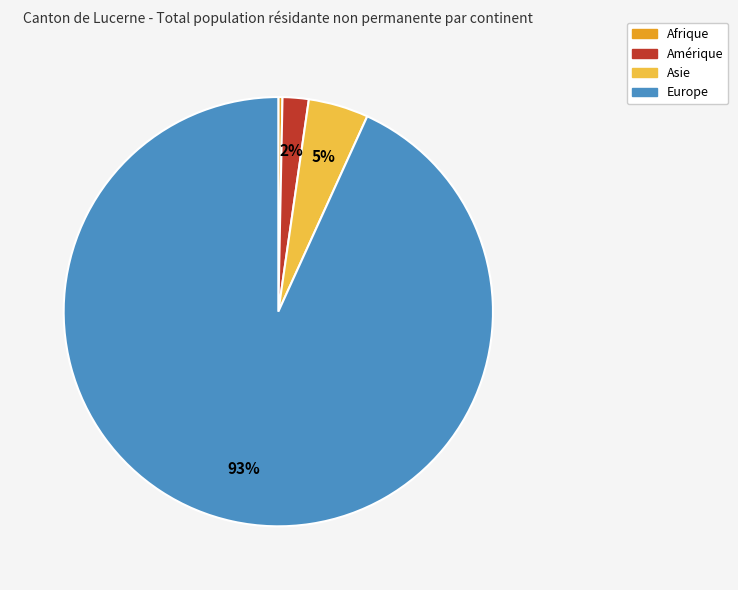

To the nearest percent, what is the difference between the Europe and Amérique slice percentages?

91%